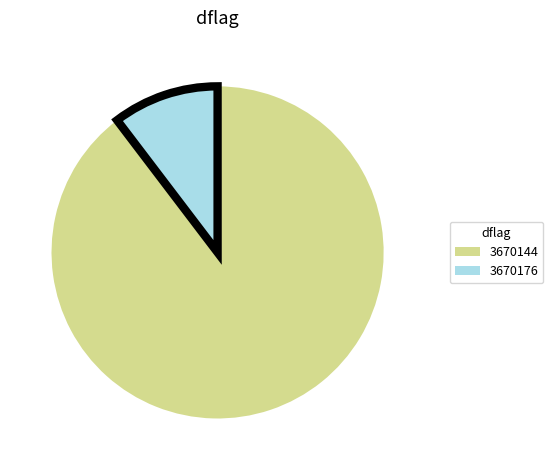

Is the sum of 3670176 and 3670144 greater than half?

Yes